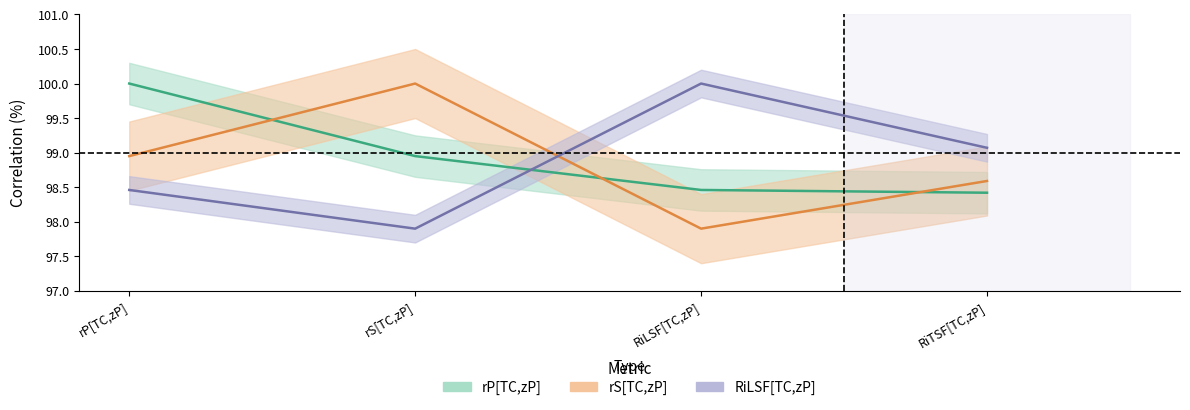

At which category is the sum across all series the highest?

rP[TC,zP]